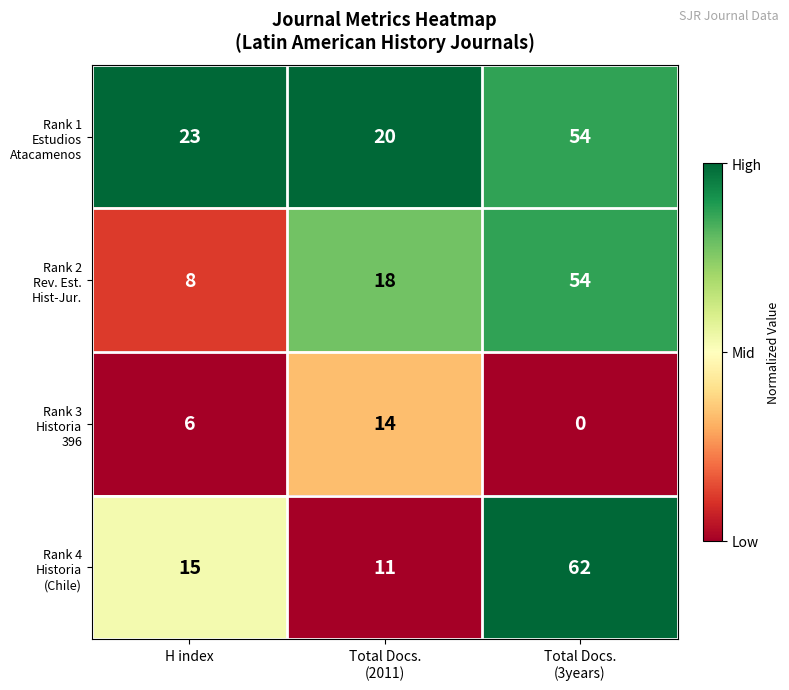

What is the maximum value shown in the chart?

62